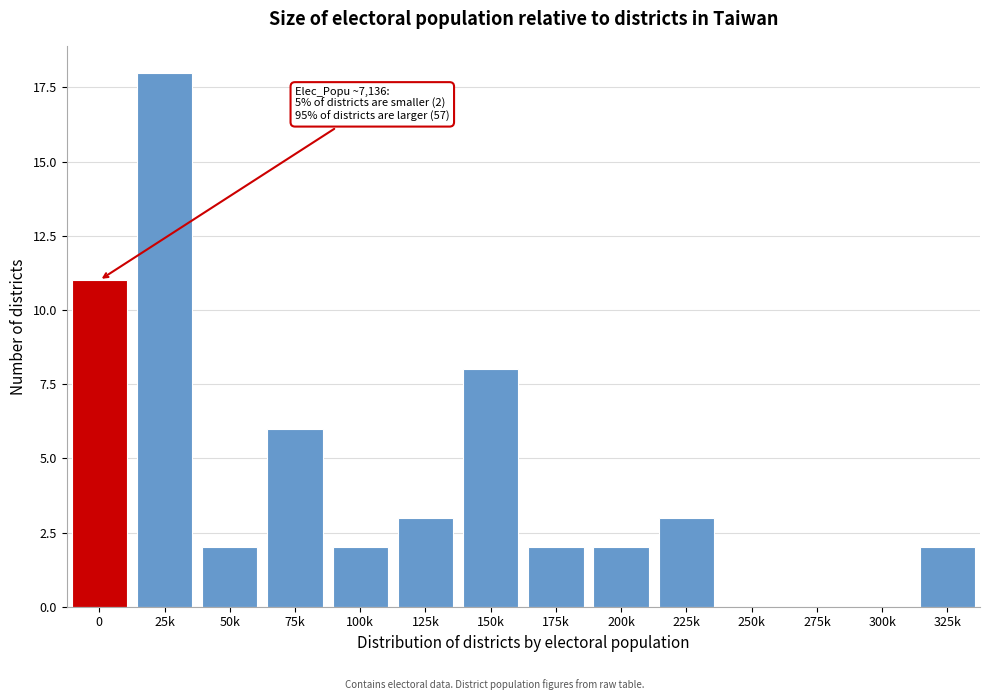

Reading right to left, what are all the values shown in this chart?

325k=2	300k=0	275k=0	250k=0	225k=3	200k=2	175k=2	150k=8	125k=3	100k=2	75k=6	50k=2	25k=18	0=11